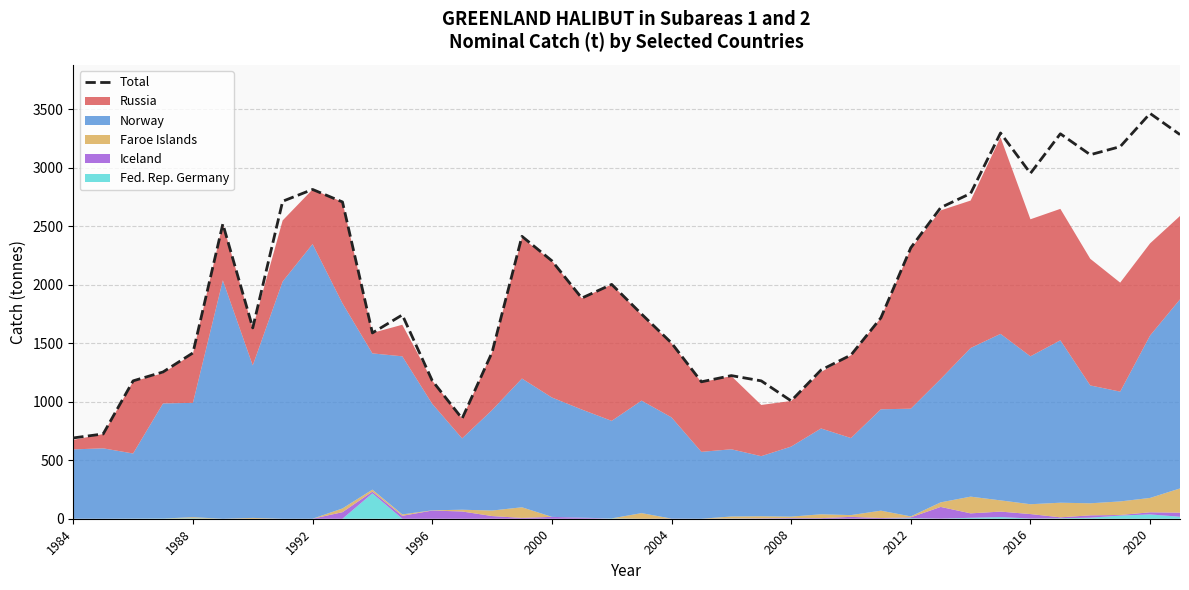

Reading left to right, what are all the values shown in this chart?

691	725	1179	1255	1418	2521	1632	2715	2816	2709	1589	1743	1181	857	1422	2415	2206	1887	2004	1750	1503	1171	1224	1179	1008	1272	1400	1718	2317	2661	2782	3299	2954	3292	3113	3182	3466	3285